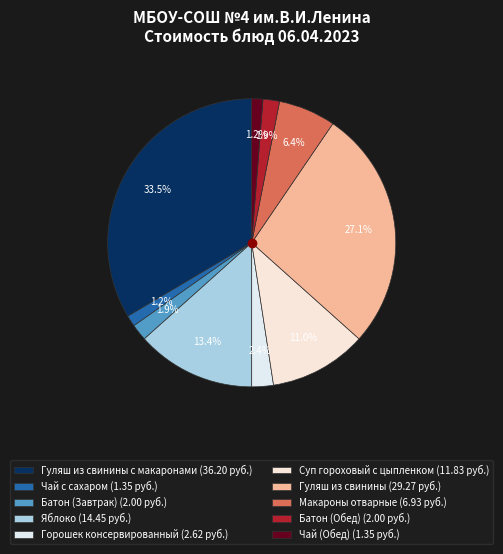

Count the number of slices in the pie.

10